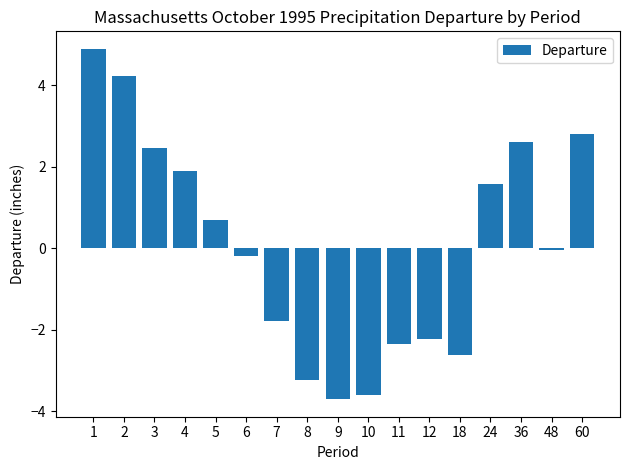

Which category has the lowest value across all series?

9